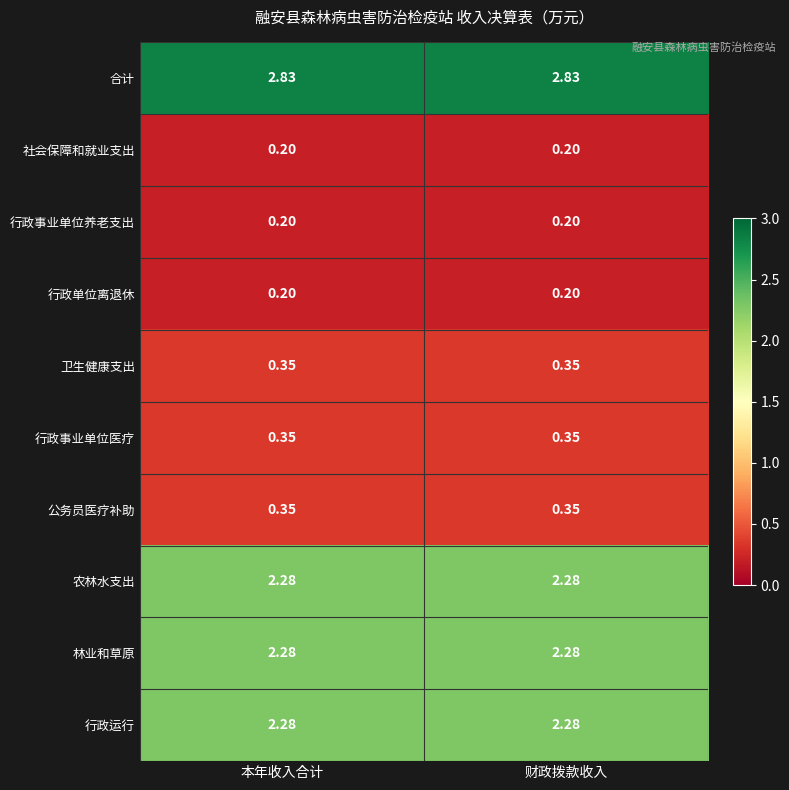

Which series has the largest total across all categories?

合计